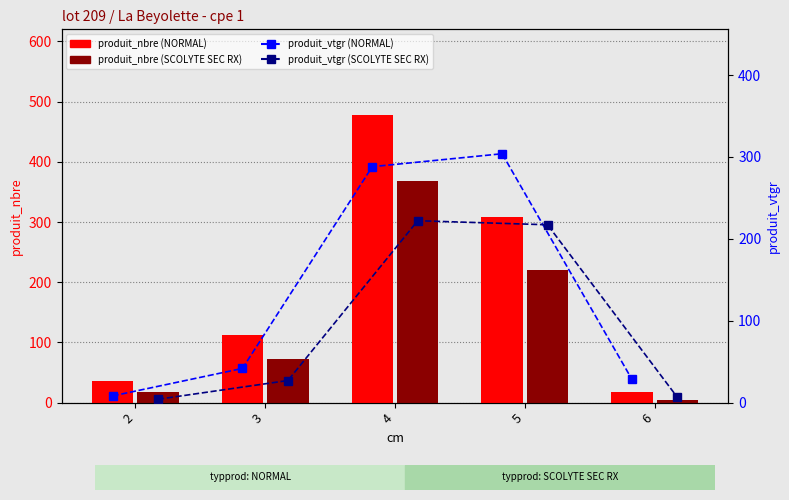

Rank the series by their maximum value, from lowest to highest.

produit_vtgr (SCOLYTE SEC RX), produit_vtgr (NORMAL), produit_nbre (SCOLYTE SEC RX), produit_nbre (NORMAL)